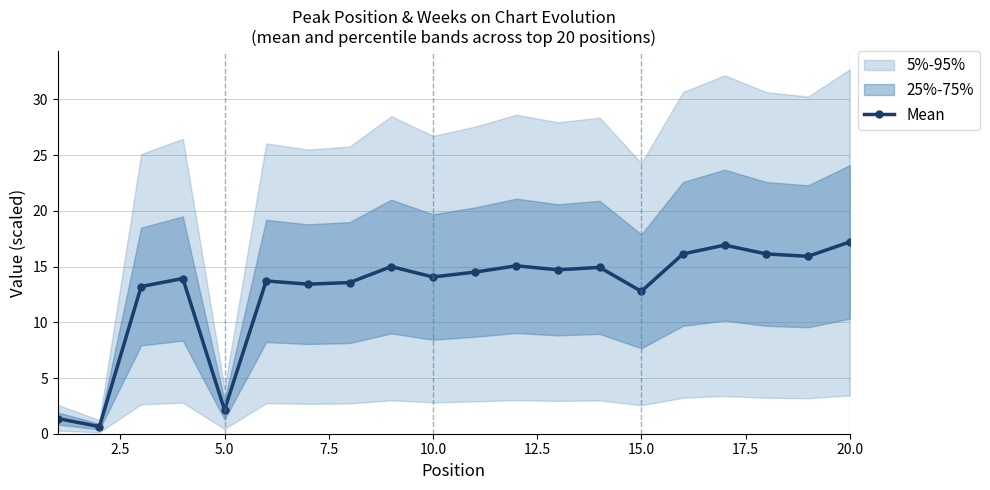

True or false: Mean has more than 2 points higher than both neighbors.

True